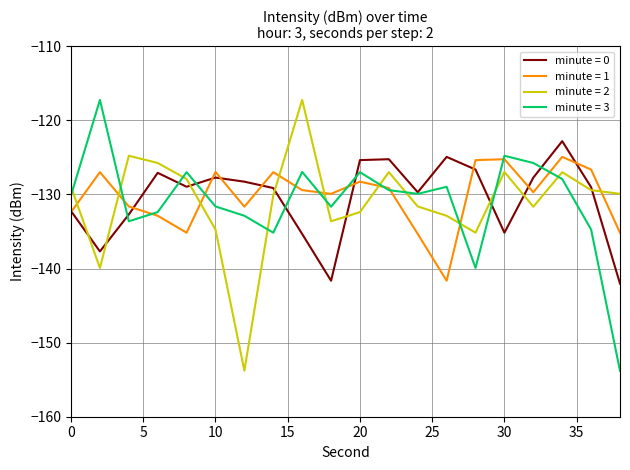

How many times do minute = 3 and minute = 2 cross each other?

10